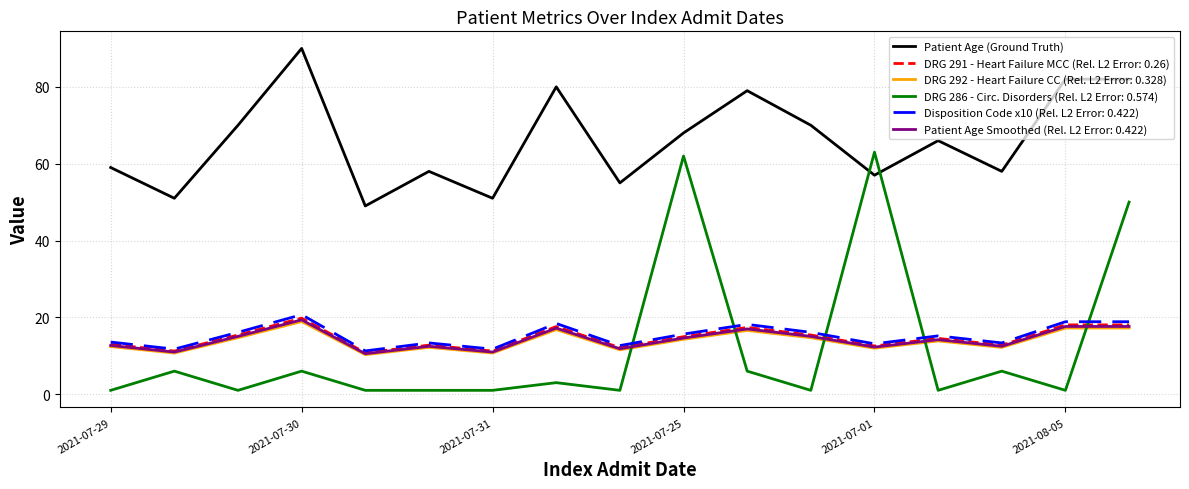

What is the greatest value displayed?

90.0